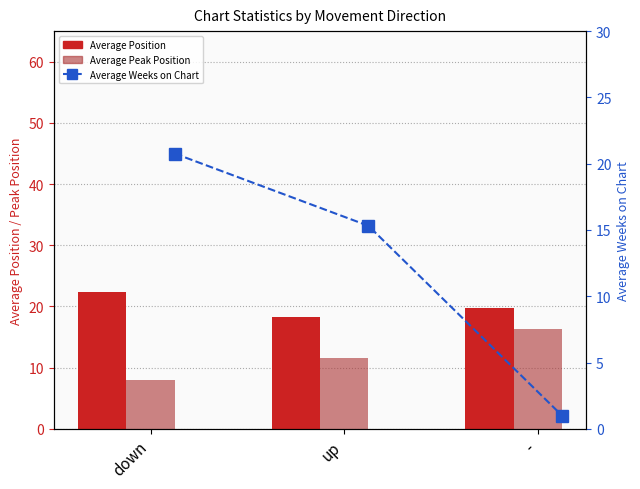

What is the sum of the Average Position values at up and -?

37.9